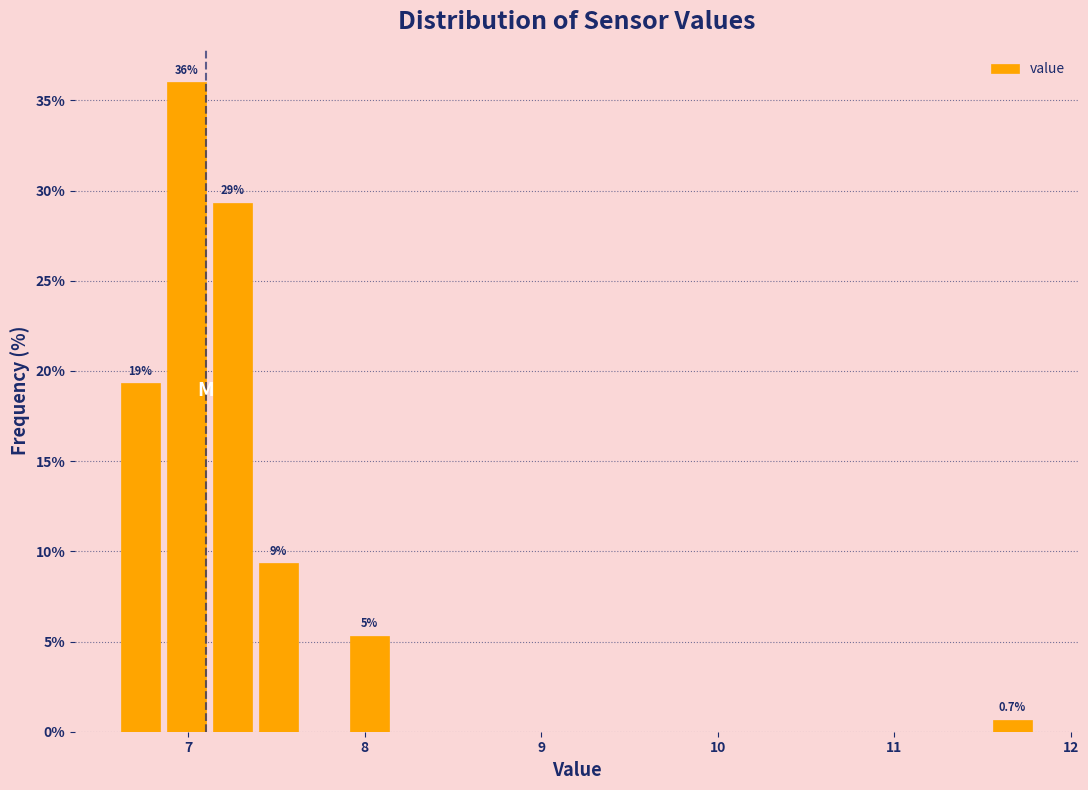

Around what value on the x-axis is the tallest bar? Give the approximate position of its centre, as read against the axis.

7.0